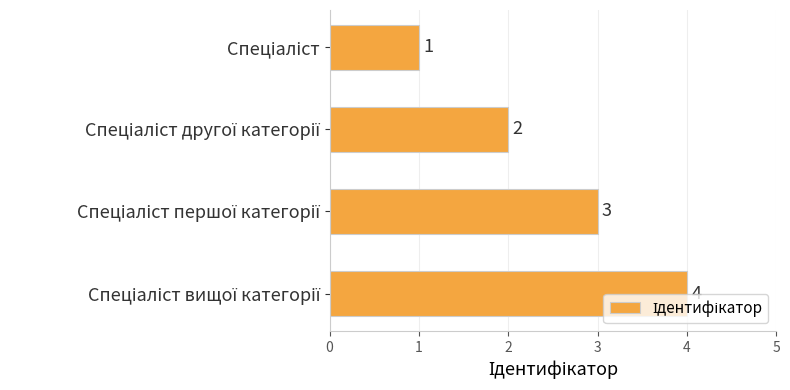

What is the difference between the maximum and minimum values?

3